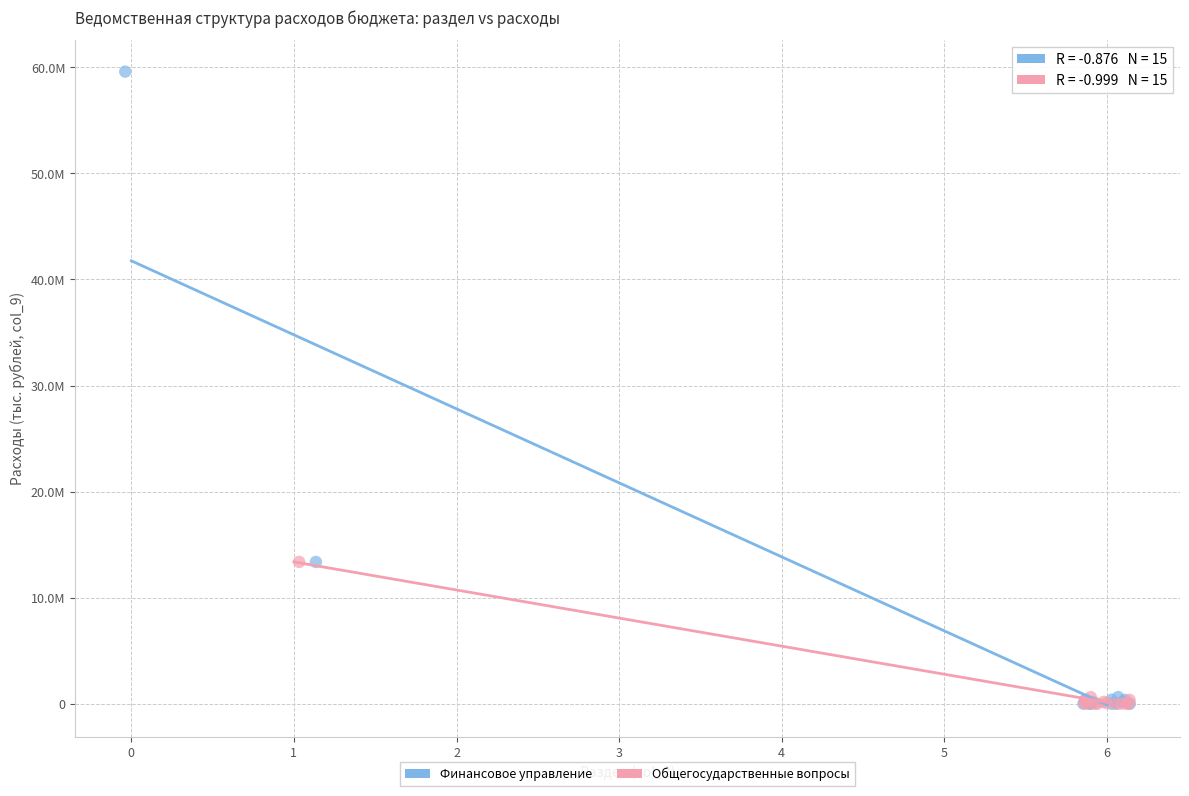

What are all the series names shown in the legend?

Финансовое управление, Общегосударственные вопросы